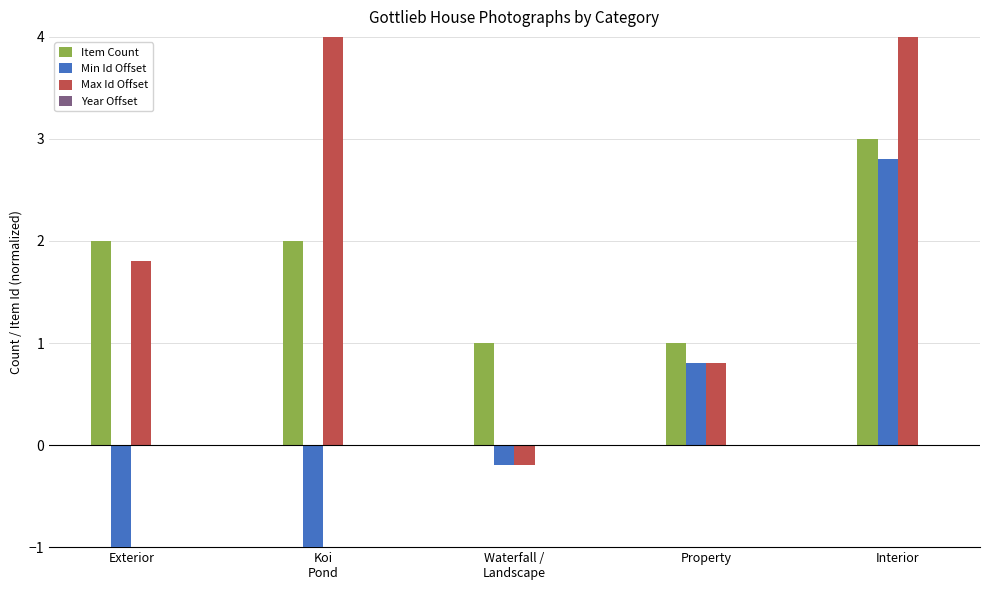

How many values in the Max Id Offset series are below 1?

2